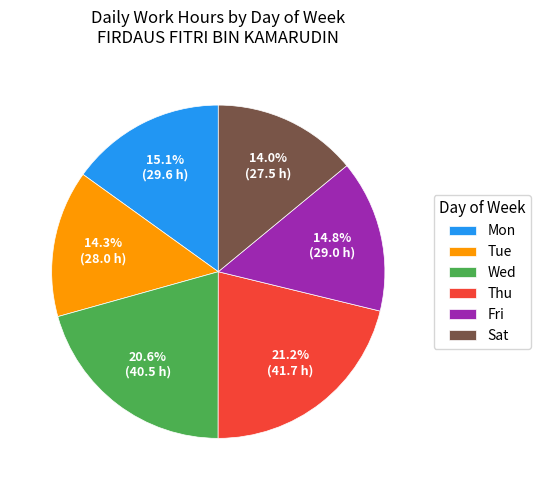

What portion of the pie excludes Fri?

85.2%